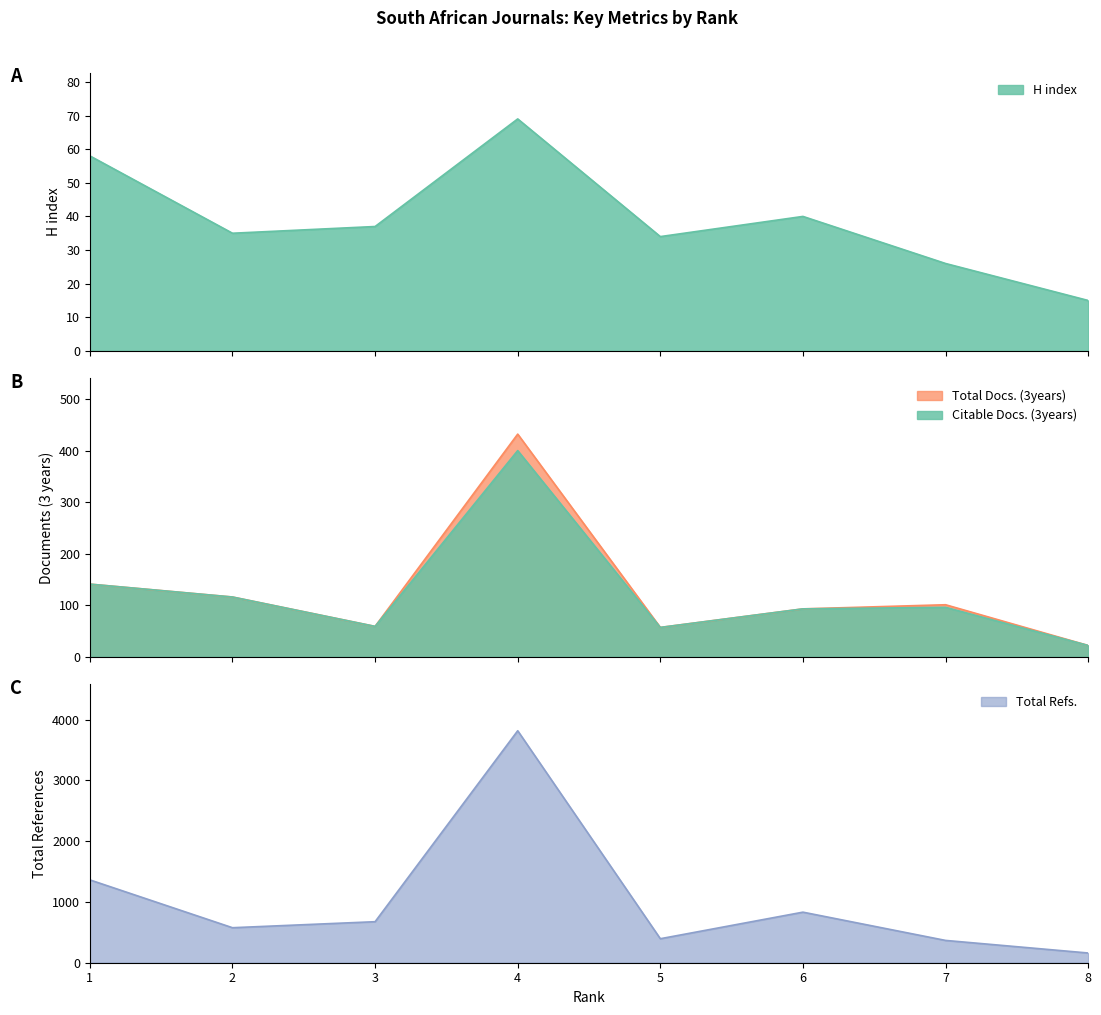

At which label is Total Docs. (3years) closest to 227?

1